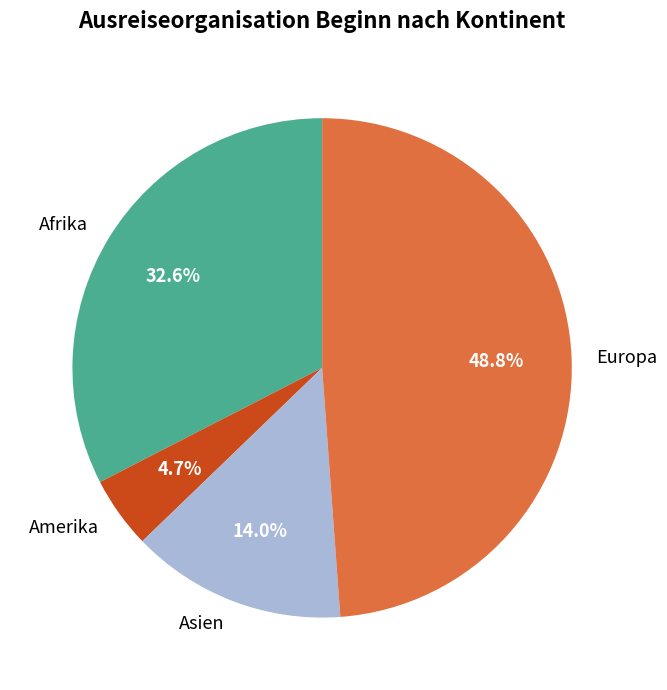

What percentage is NOT represented by Afrika?

67.4%